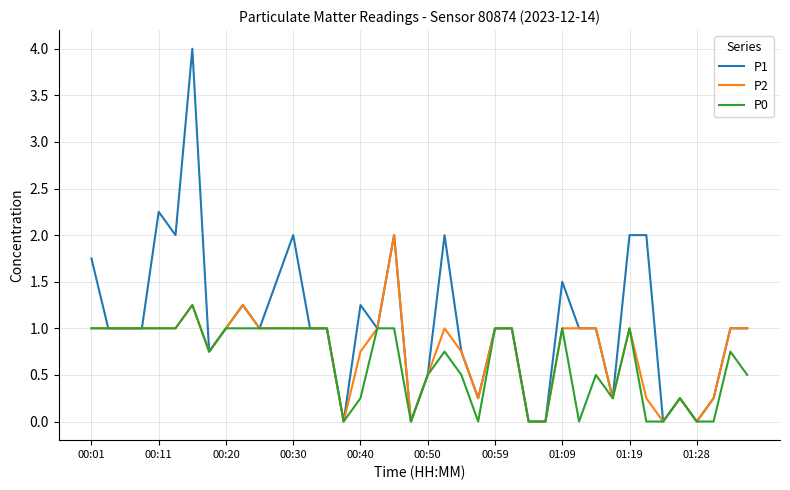

Which series has the largest range (max minus min)?

P1